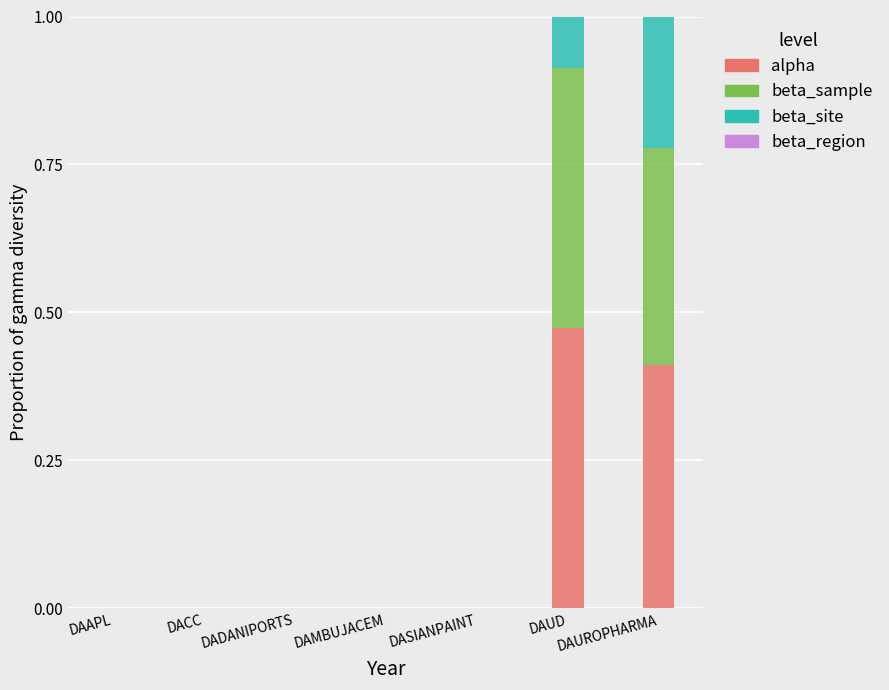

How many alpha values are between 0 and 1?

7